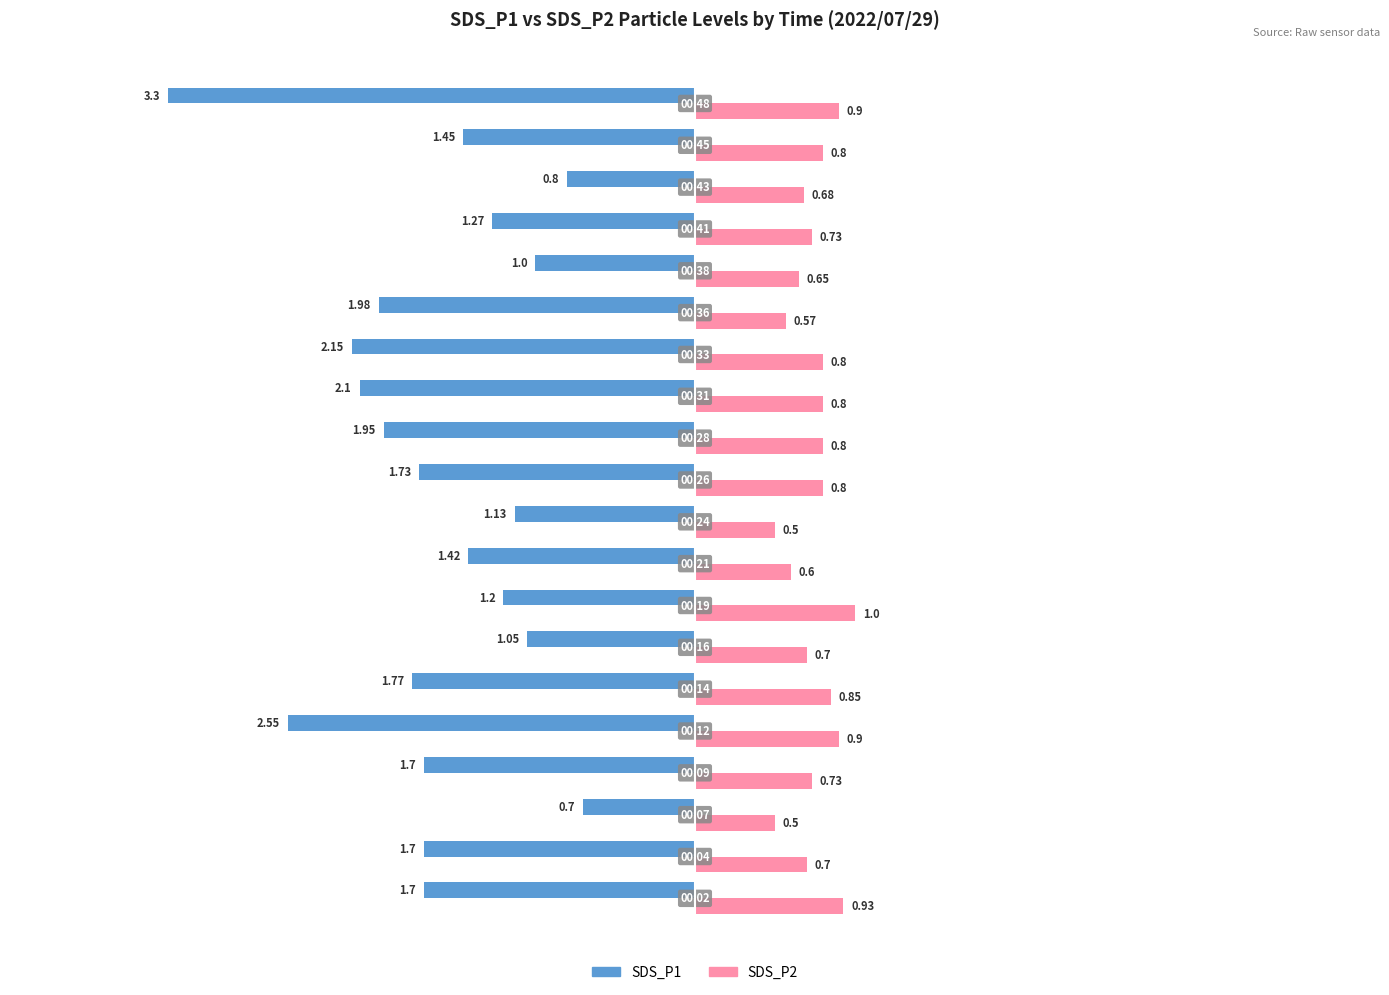

What is the difference between the maximum and minimum values in the SDS_P1 series?

2.6